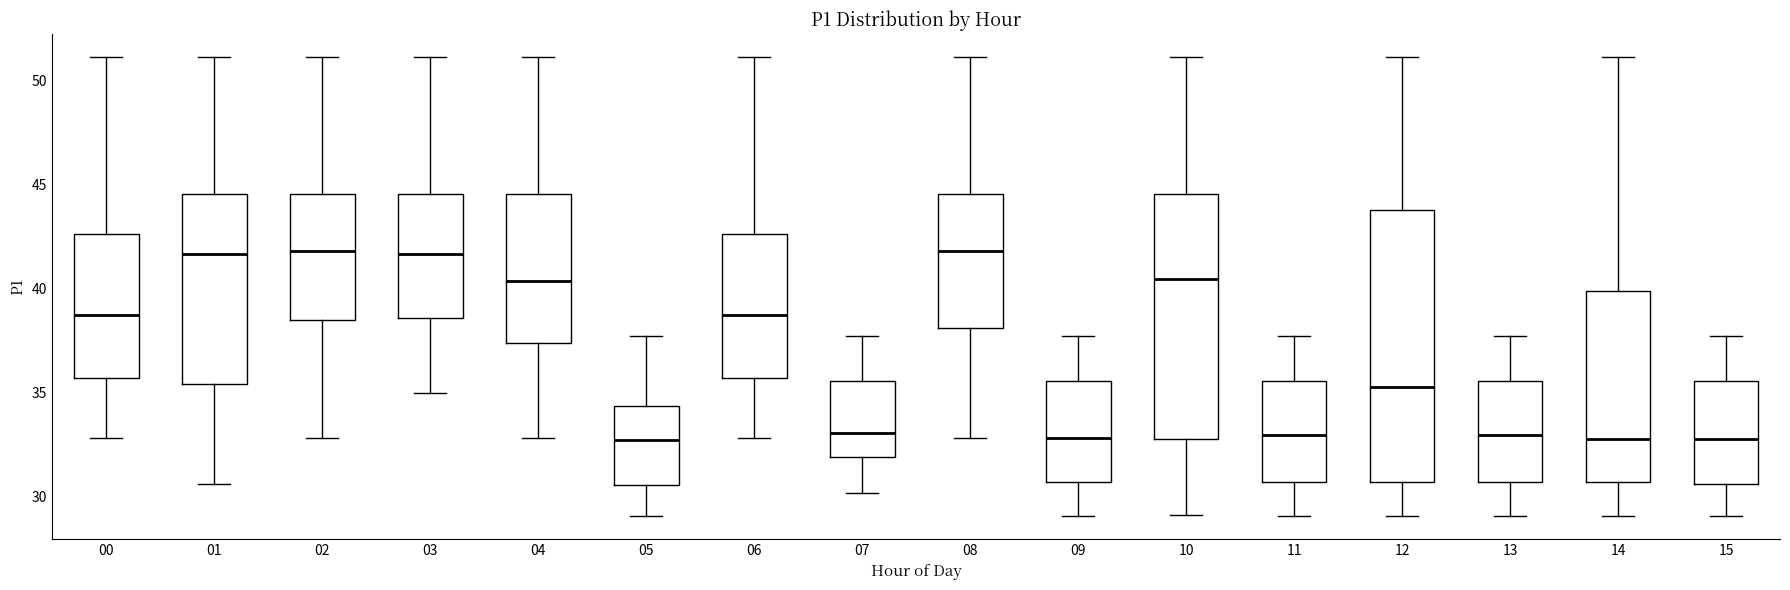

Which box is the tallest, from its lower edge to its upper edge?

12